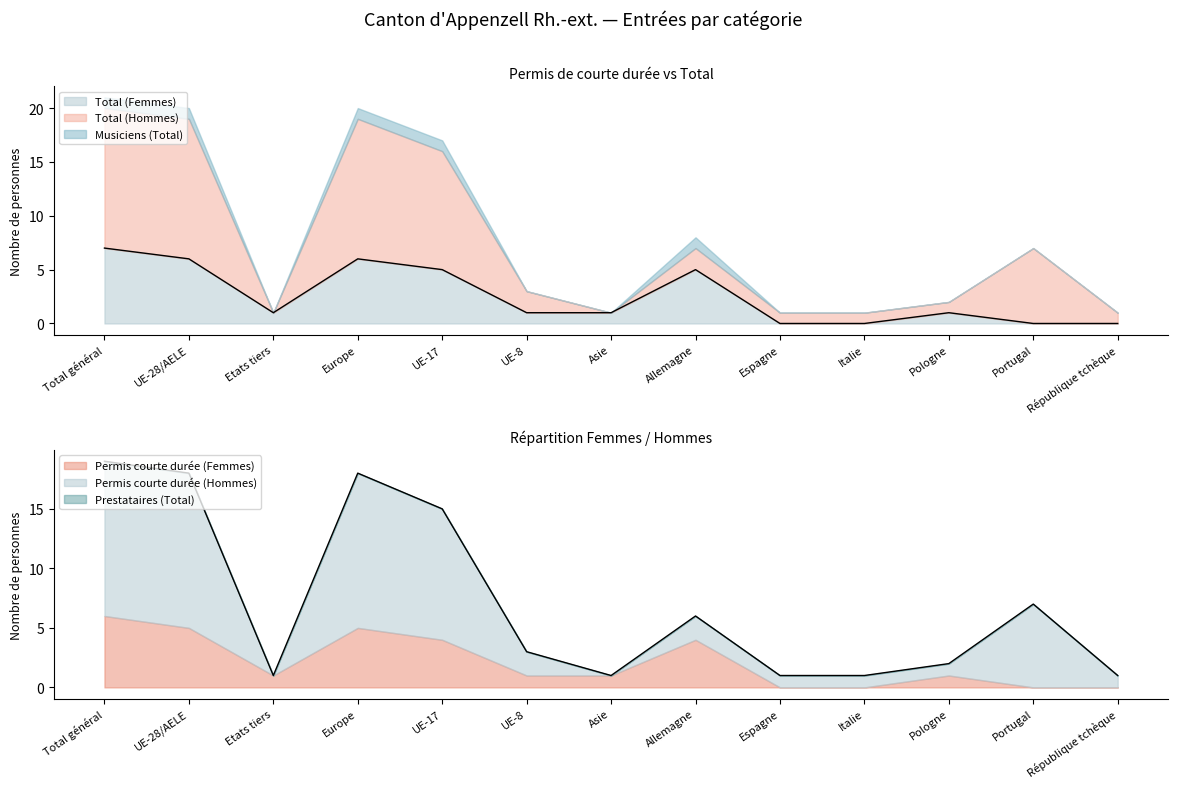

Is it true that Total (Femmes) equals 1 at UE-8?

True